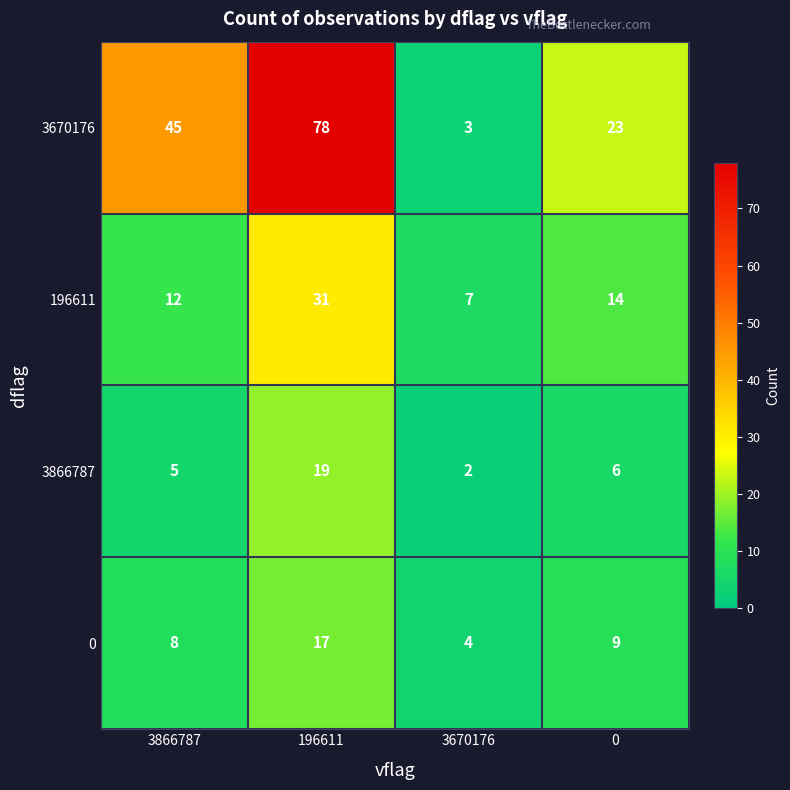

Reading right to left, list all the values displayed in this chart.

3670176: 23	3	78	45
196611: 14	7	31	12
3866787: 6	2	19	5
0: 9	4	17	8